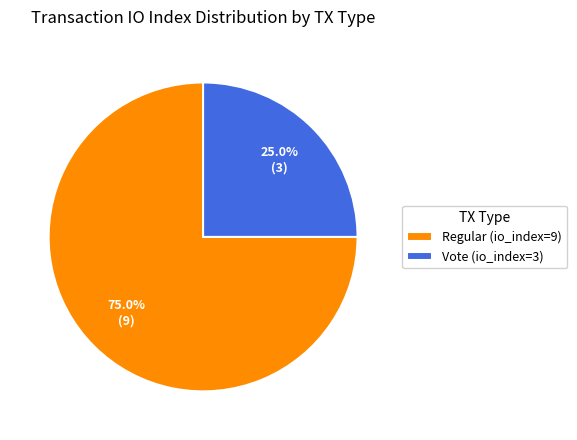

Between Vote (io_index=3) and Regular (io_index=9), which is larger?

Regular (io_index=9)